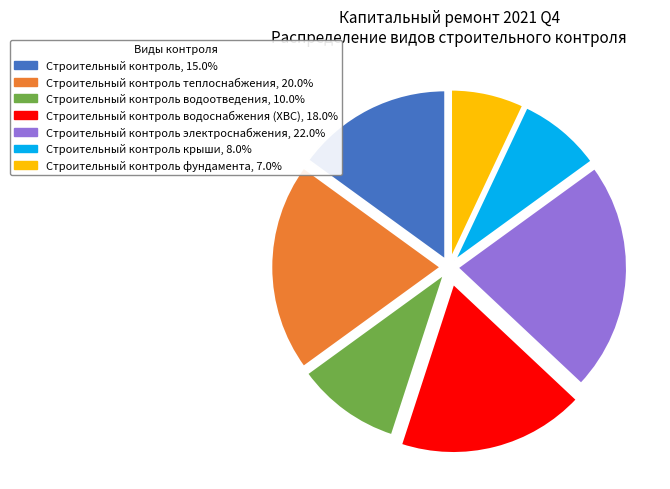

Is there any slice that represents more than half of the pie?

No